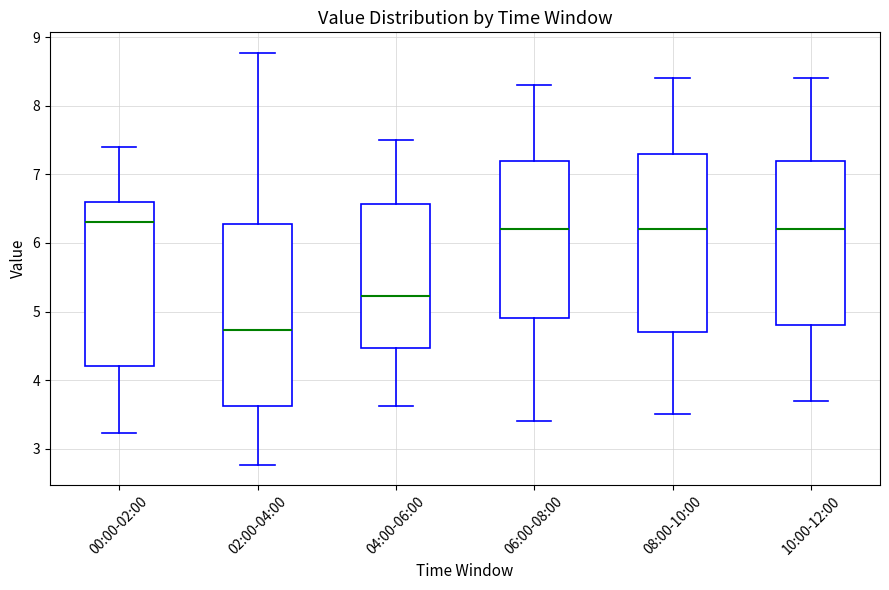

Reading left to right, transcribe this box plot: for each box, give where its median line is, the range the box spans, and where its two whiskers end, as read against the y-axis. The values are not printed on the chart, so give them approximately, as read against the axis.

00:00-02:00: median 6.3, box 4.2 to 6.6, whiskers 3.2 to 7.4
02:00-04:00: median 4.7, box 3.6 to 6.3, whiskers 2.8 to 8.8
04:00-06:00: median 5.2, box 4.5 to 6.6, whiskers 3.6 to 7.5
06:00-08:00: median 6.2, box 4.9 to 7.2, whiskers 3.4 to 8.3
08:00-10:00: median 6.2, box 4.7 to 7.3, whiskers 3.5 to 8.4
10:00-12:00: median 6.2, box 4.8 to 7.2, whiskers 3.7 to 8.4